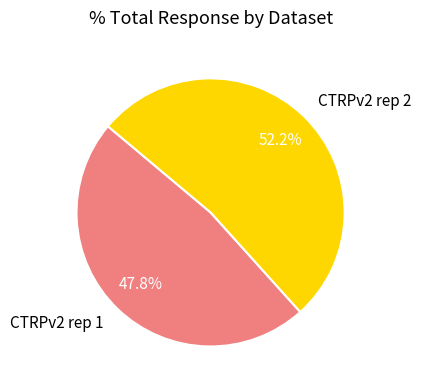

What is the majority slice?

CTRPv2 rep 2